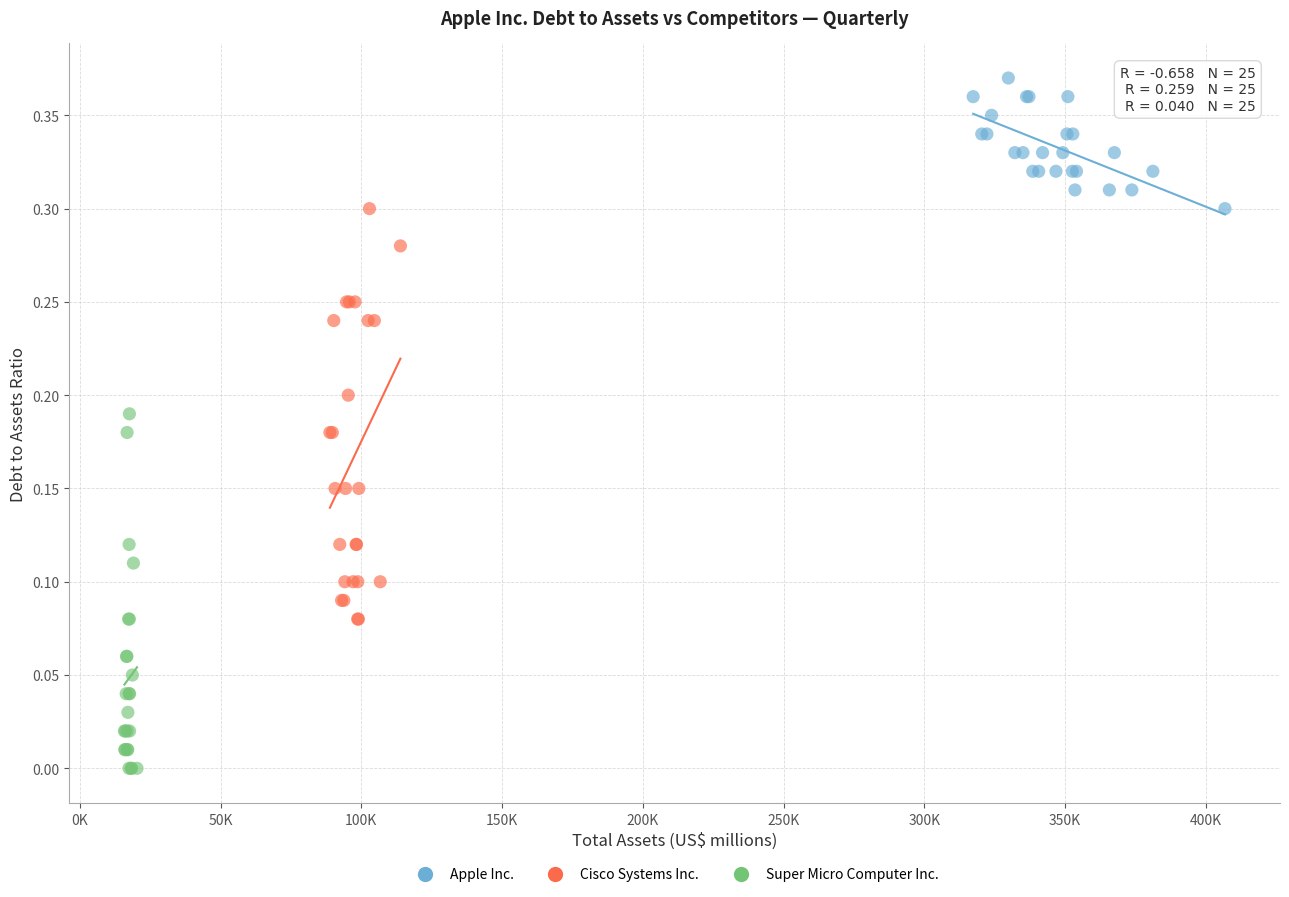

Which series reaches the maximum Y coordinate?

Apple Inc.